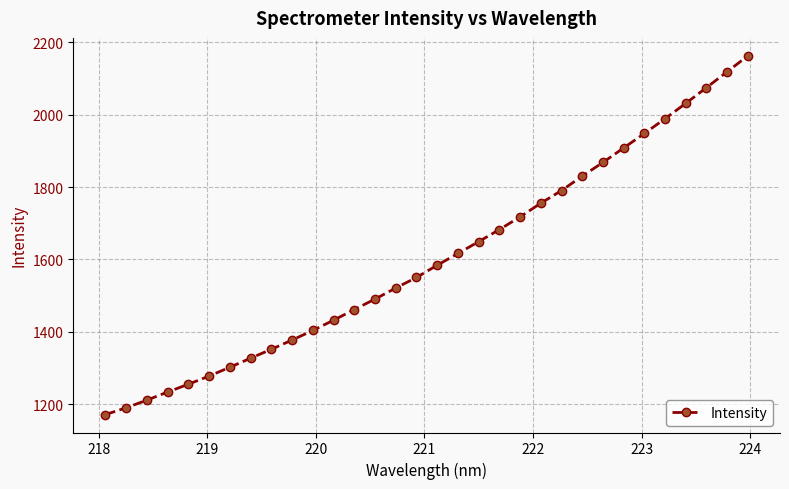

What is the average value?

1602.5